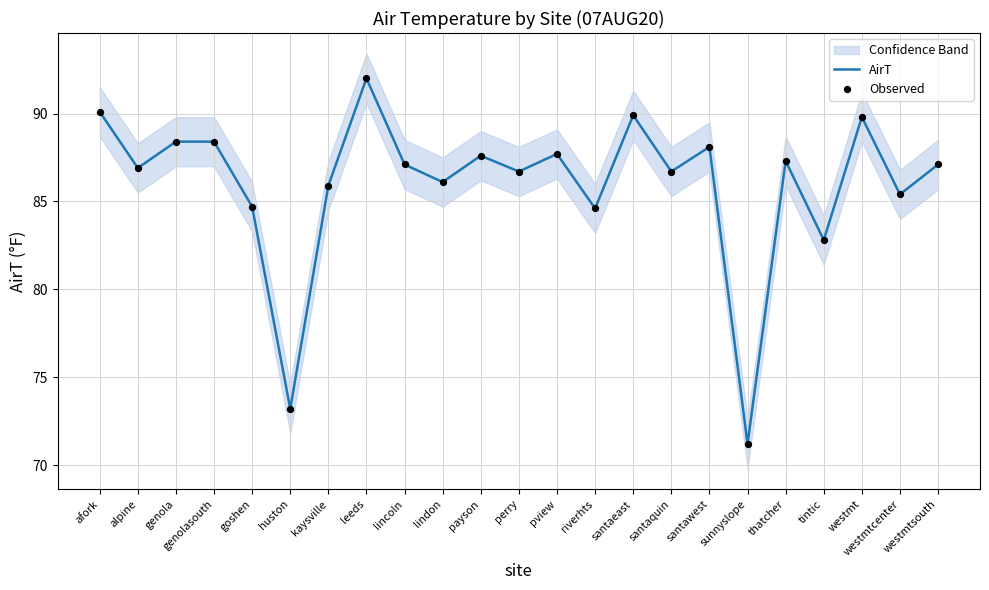

Which series has the largest total across all categories?

AirT